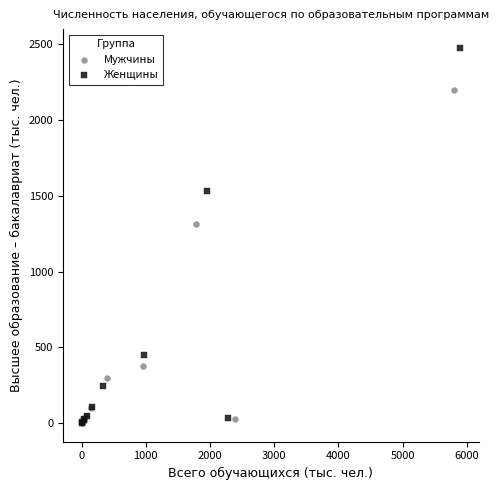

Which series has the widest spread of Y values?

Женщины